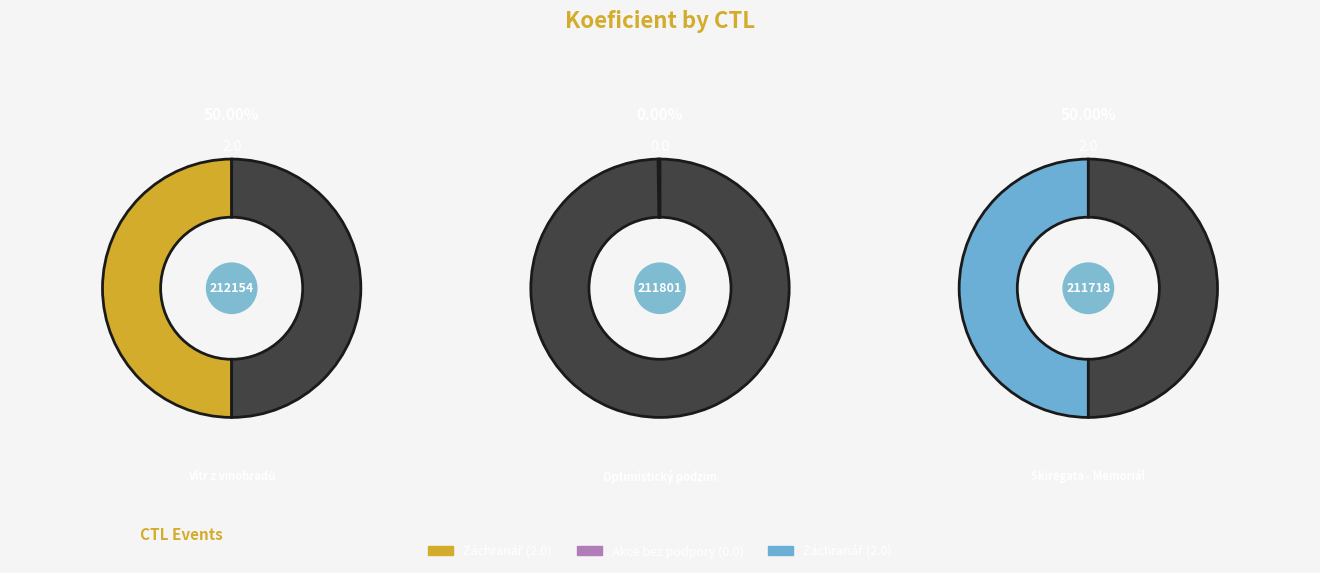

Which has a higher value, 211801 or 212154?

212154